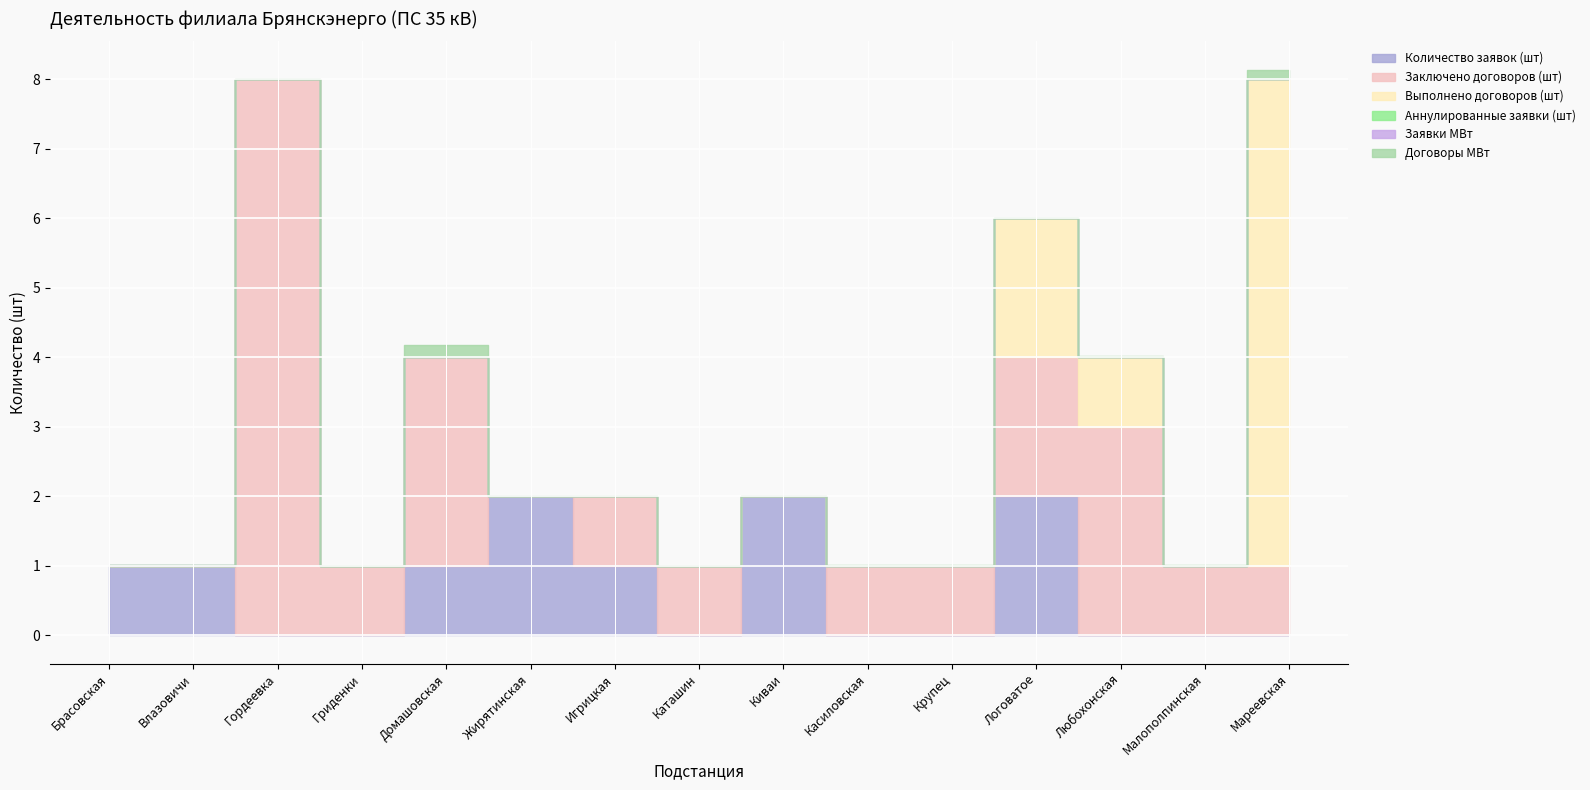

Which has a higher value, Гриденки or Логоватое?

Логоватое